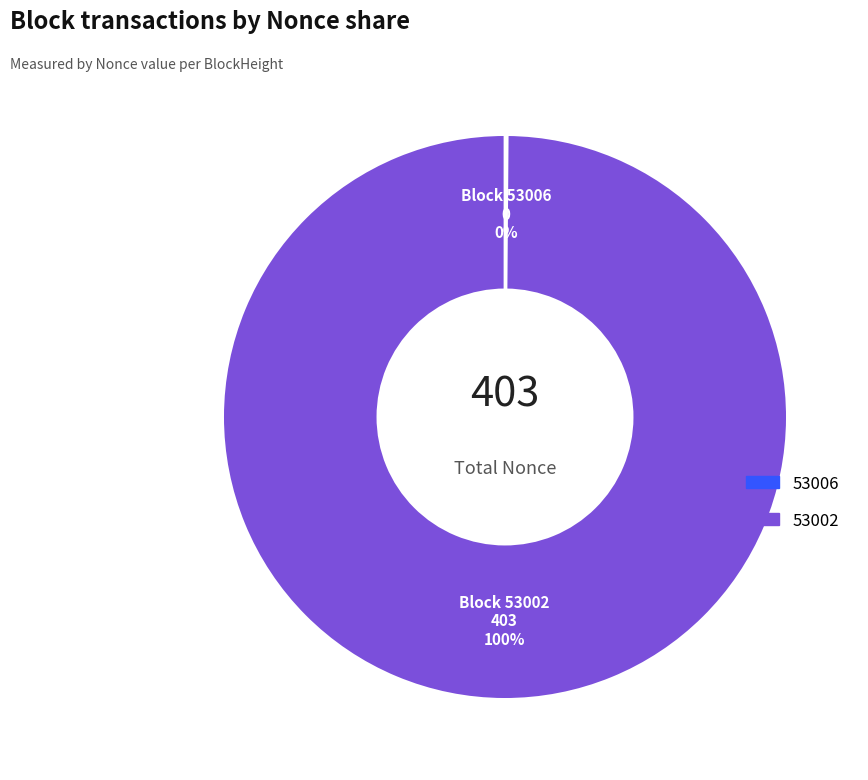

Which slice represents more than half of the pie?

53002